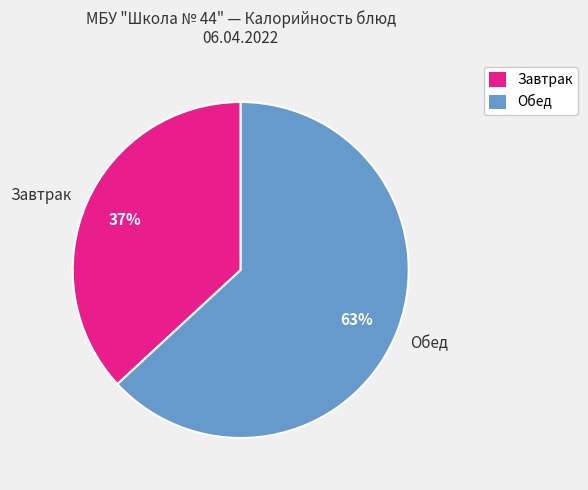

What is the largest slice in the pie chart?

Обед